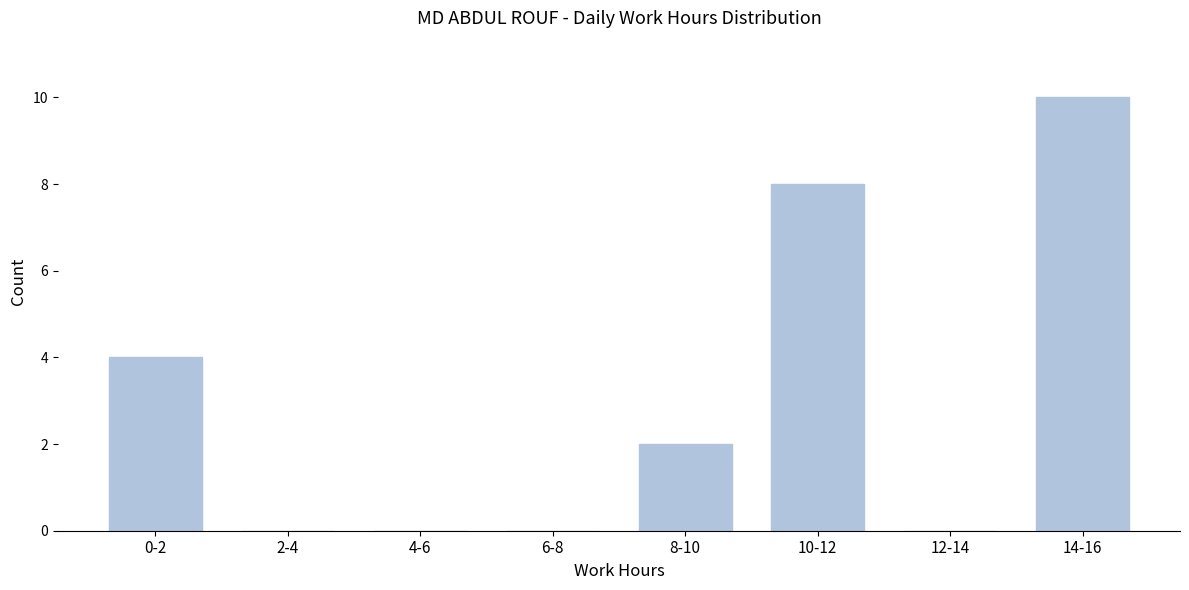

Reading left to right, list all the values displayed in this chart.

0-2=4	2-4=0	4-6=0	6-8=0	8-10=2	10-12=8	12-14=0	14-16=10